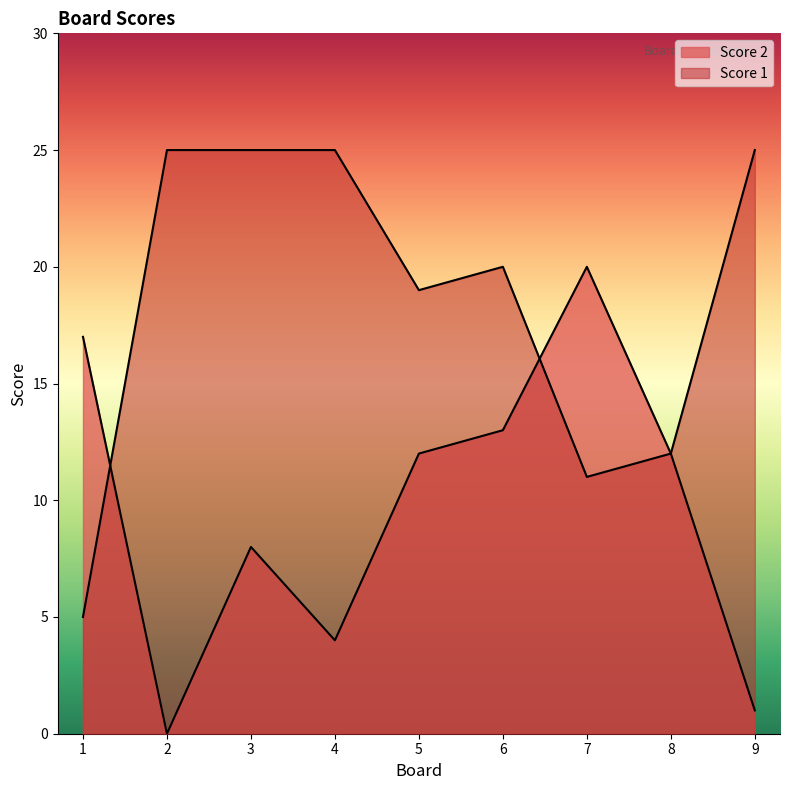

Which series has the widest spread of values?

Score 2